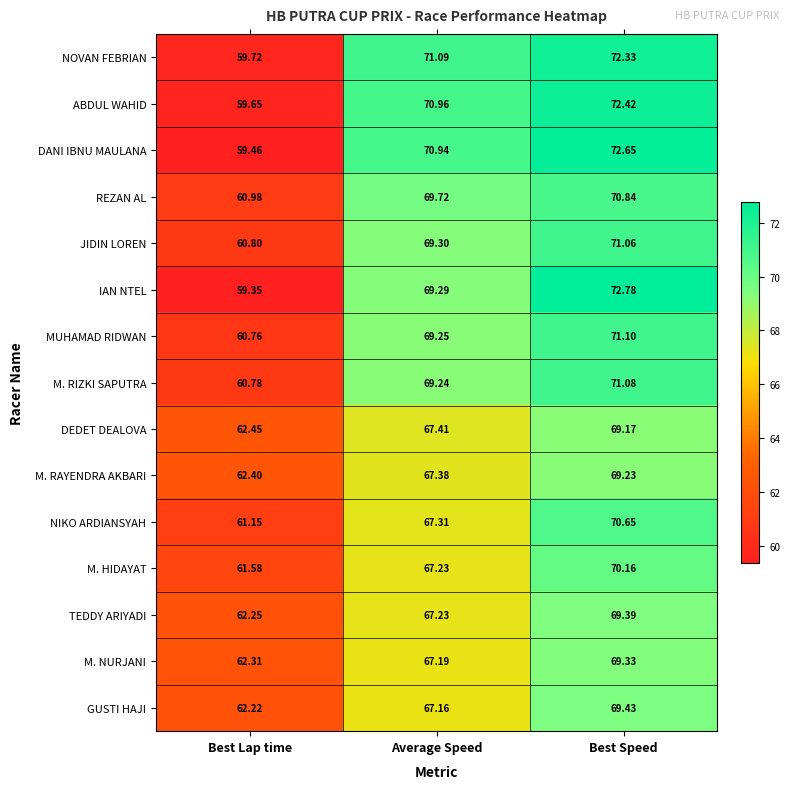

Between Best Lap time and Best Speed, which series saw the biggest shift?

IAN NTEL